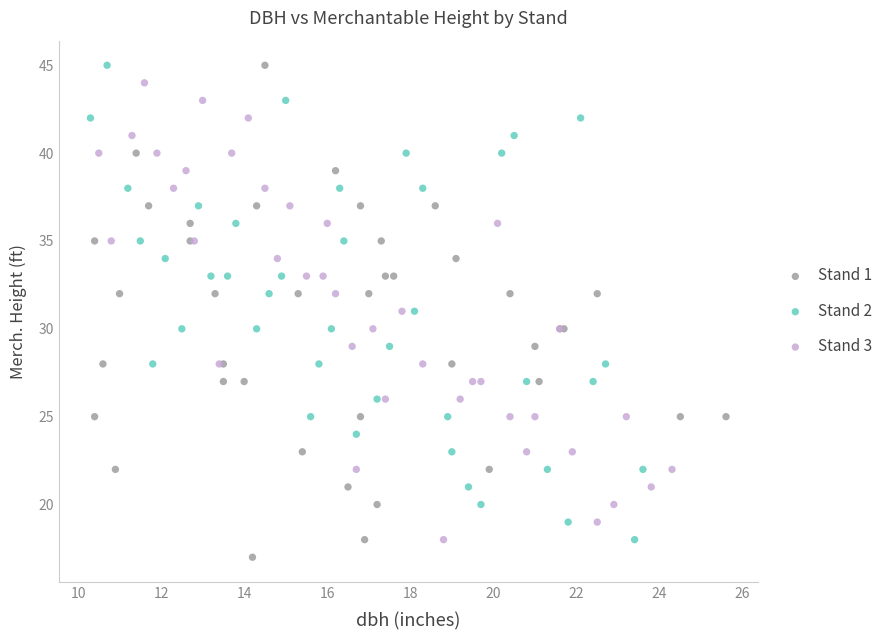

What are all the series names shown in the legend?

Stand 1, Stand 2, Stand 3